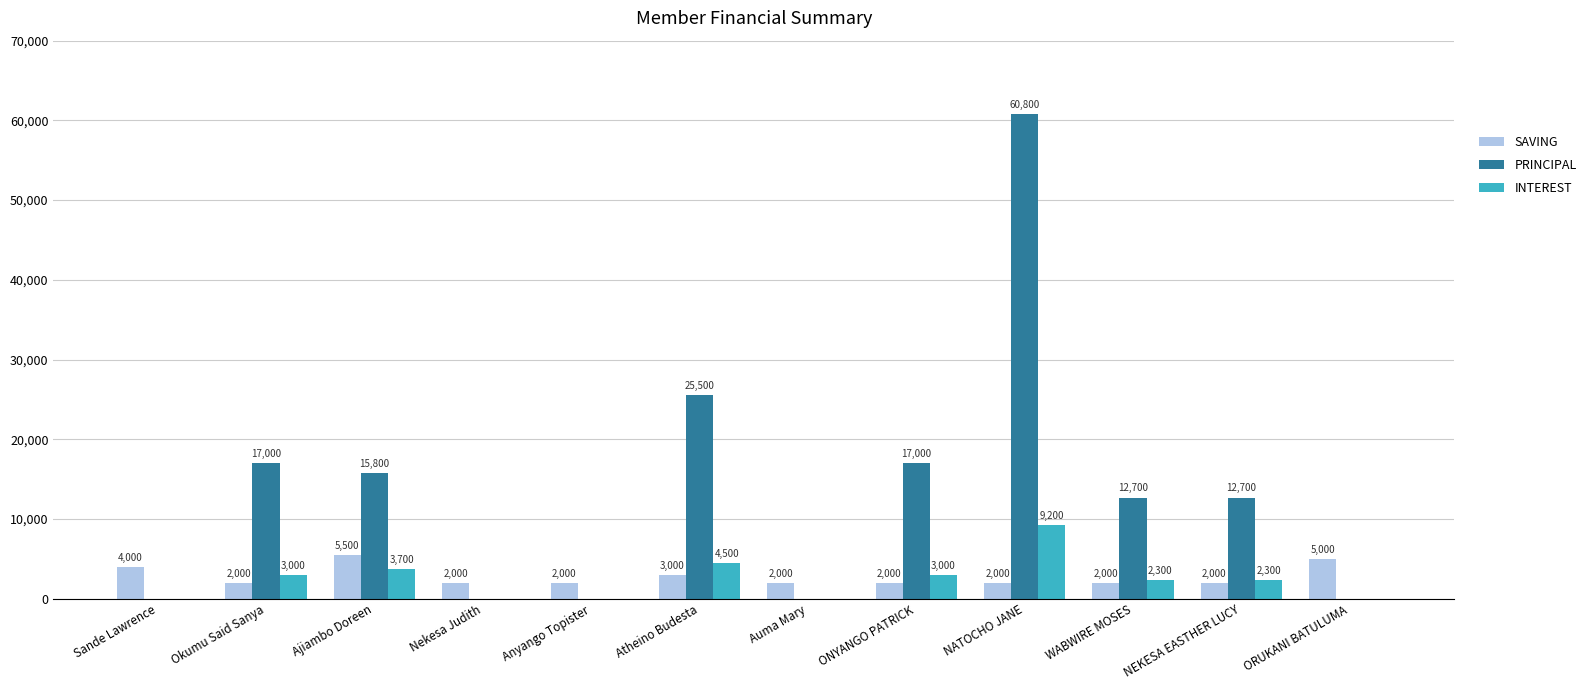

At which label is PRINCIPAL closest to 30400?

Atheino Budesta